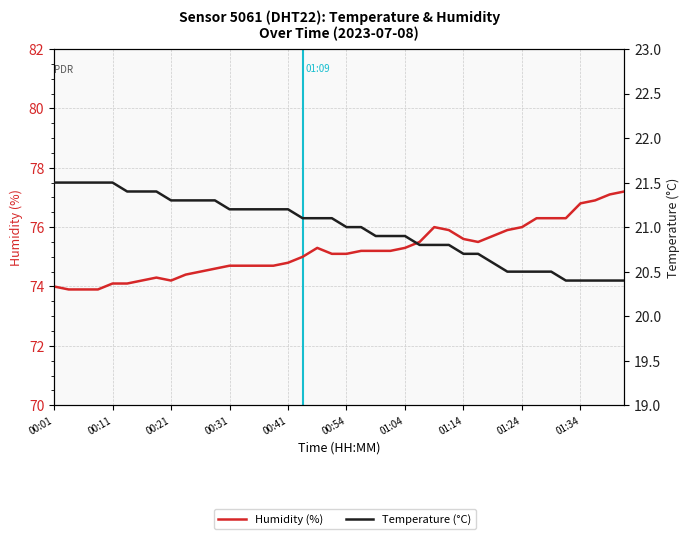

True or false: Temperature (°C) and Humidity (%) intersect in this chart.

False